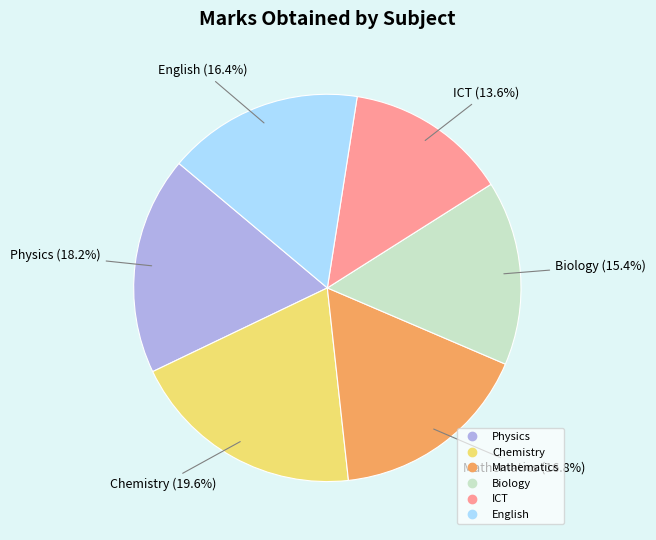

To the nearest percent, what percentage of the pie is Biology?

15%